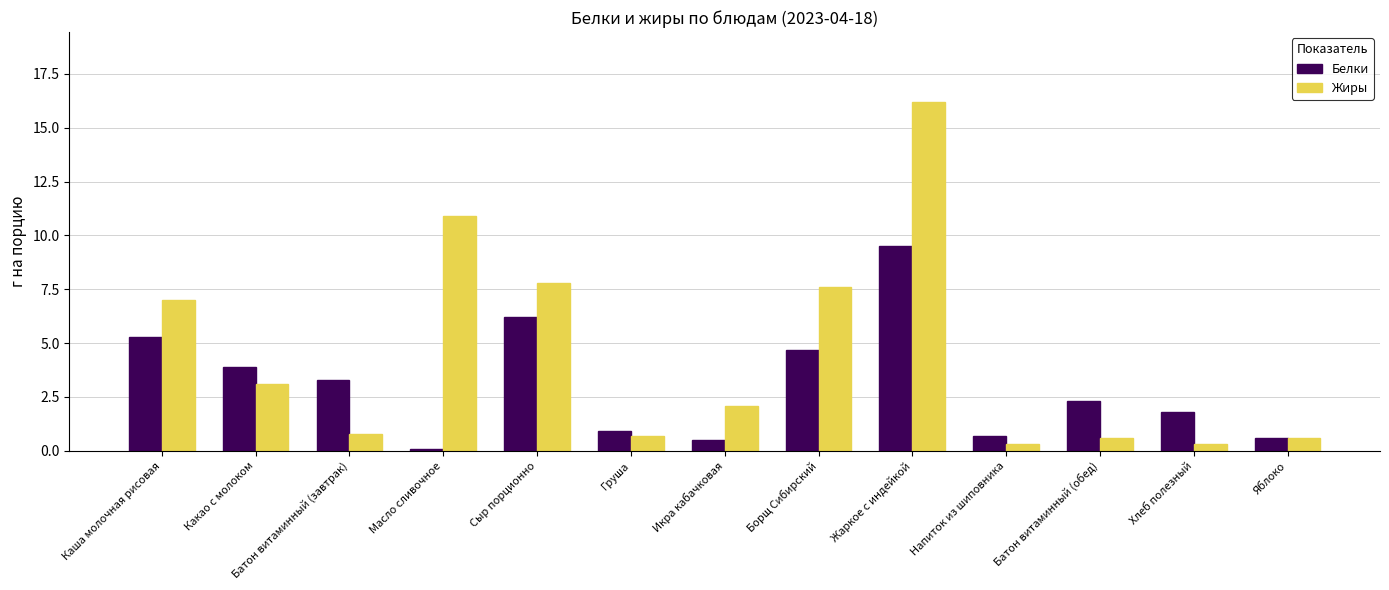

What is the difference between the Белки values at Хлеб полезный and Яблоко?

1.2